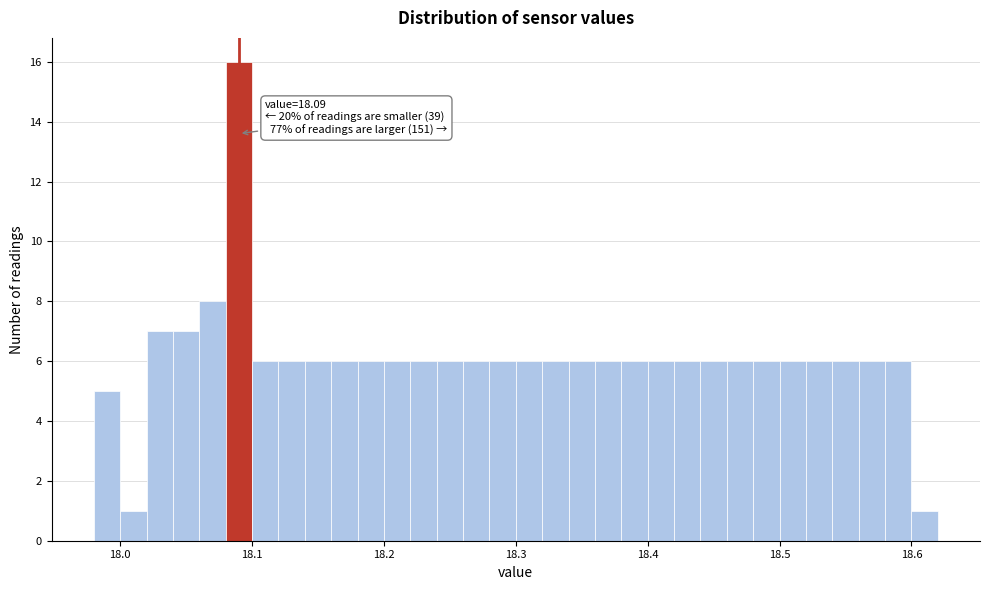

Around what value on the x-axis is the tallest bar? Give the approximate position of its centre, as read against the axis.

18.09